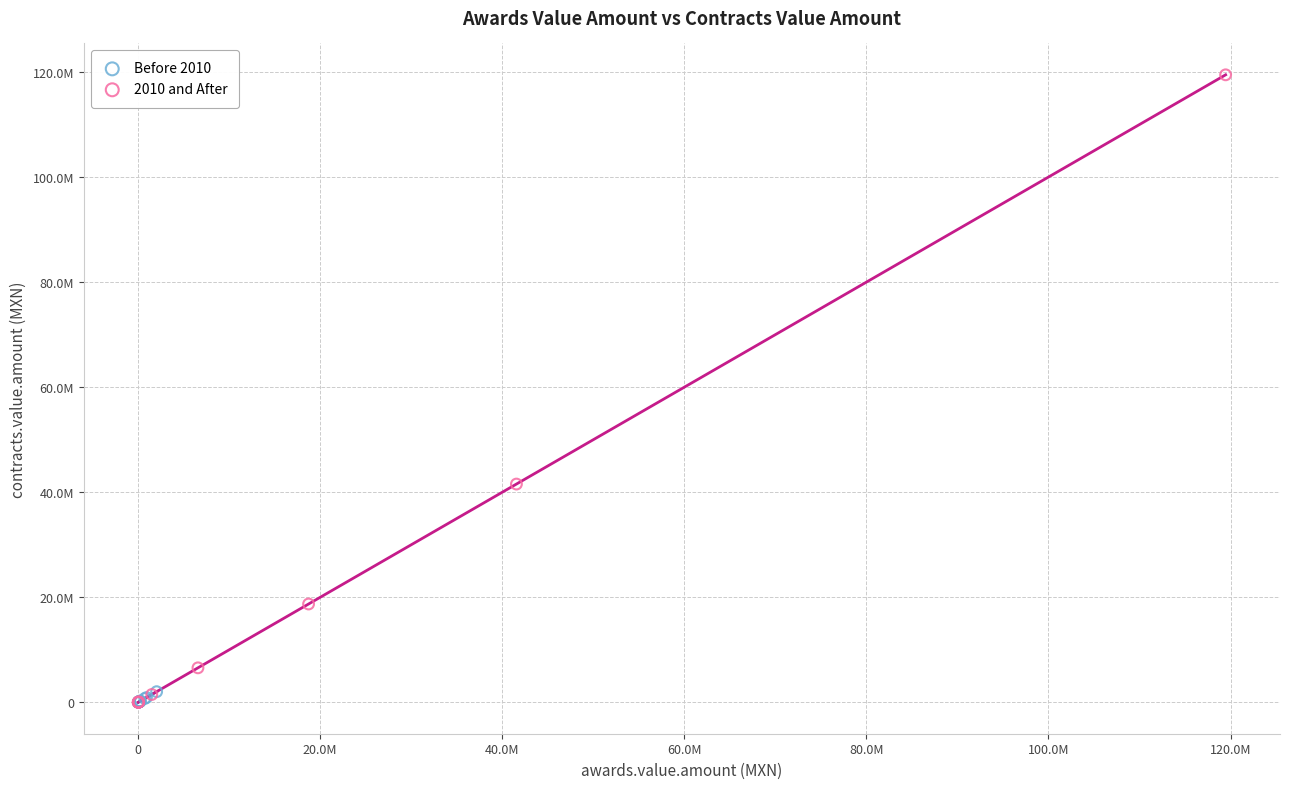

What are all the series names shown in the legend?

Before 2010, 2010 and After